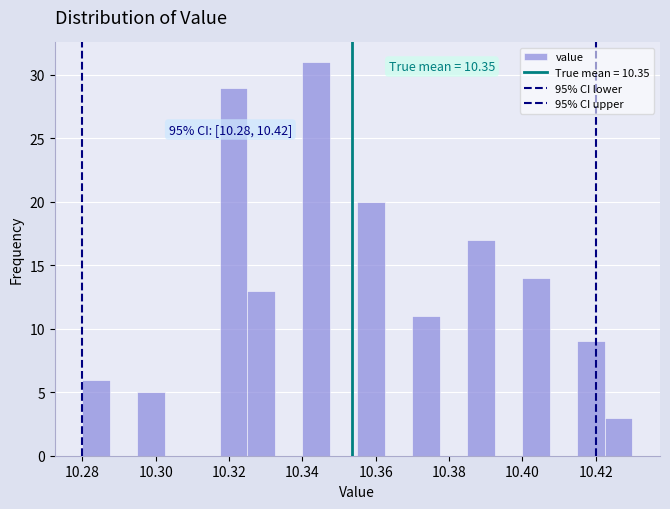

Around what value on the x-axis is the tallest bar? Give the approximate position of its centre, as read against the axis.

10.344